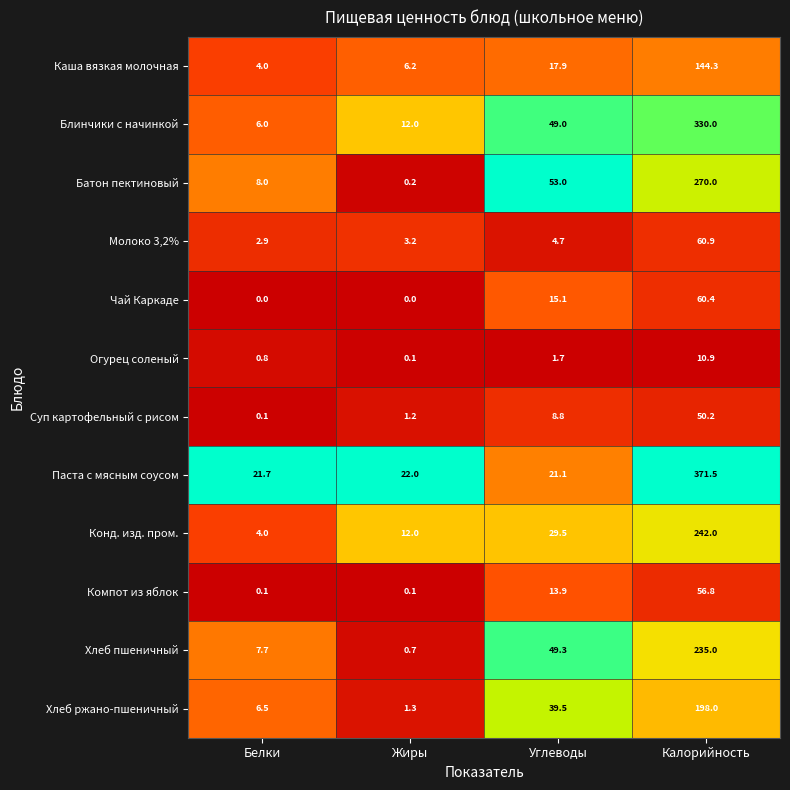

At how many categories does at least one series exceed 0?

4